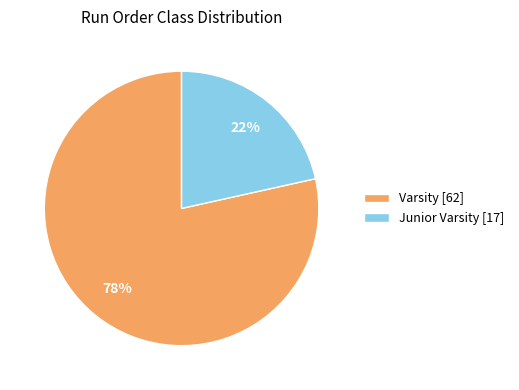

To the nearest percent, what portion does Junior Varsity represent?

22%